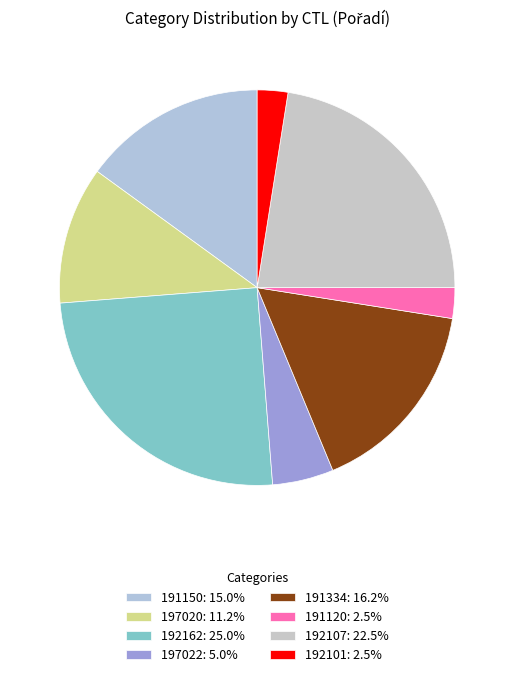

Is there a majority slice in this chart?

No